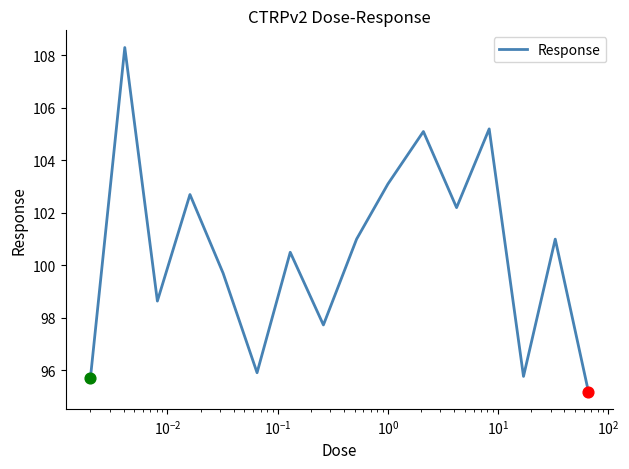

What is the difference between the maximum and minimum values?

13.1